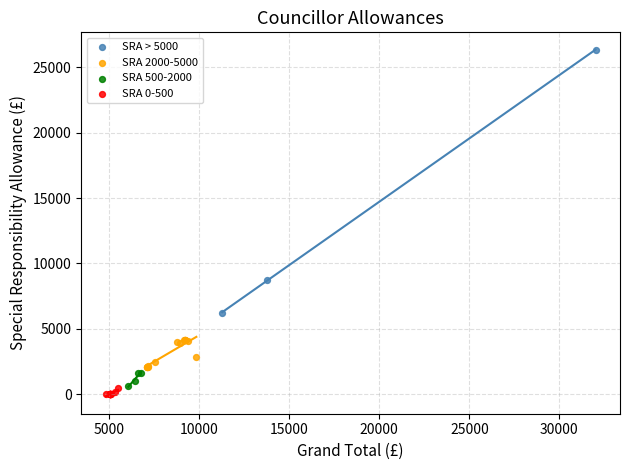

Which series has the widest spread of Y values?

SRA > 5000